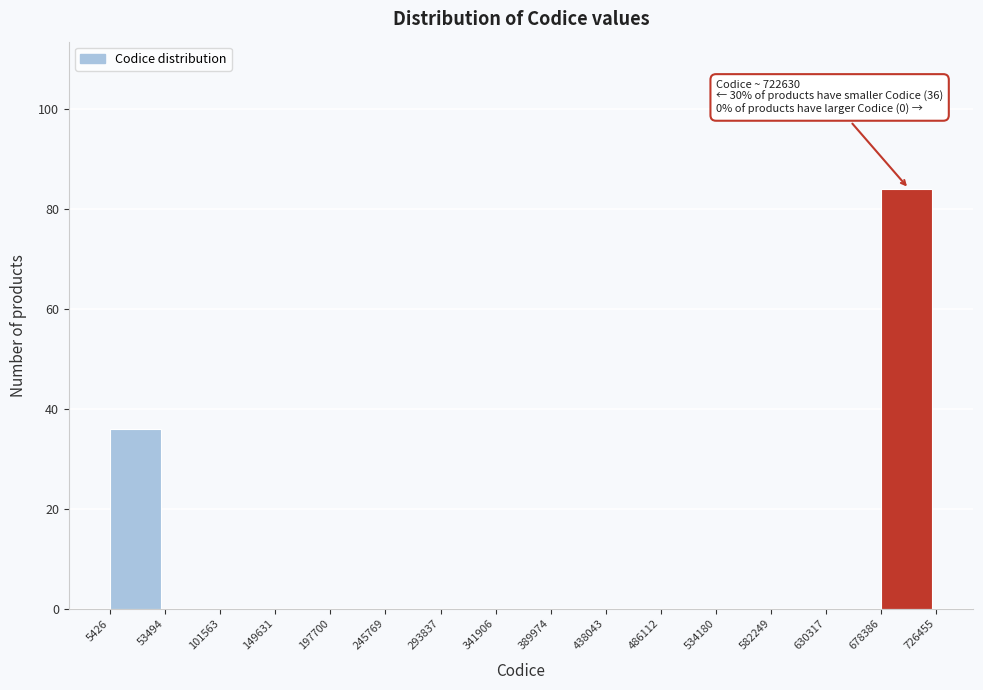

Over which range of the x-axis is the bar tallest?

678386 to 726455